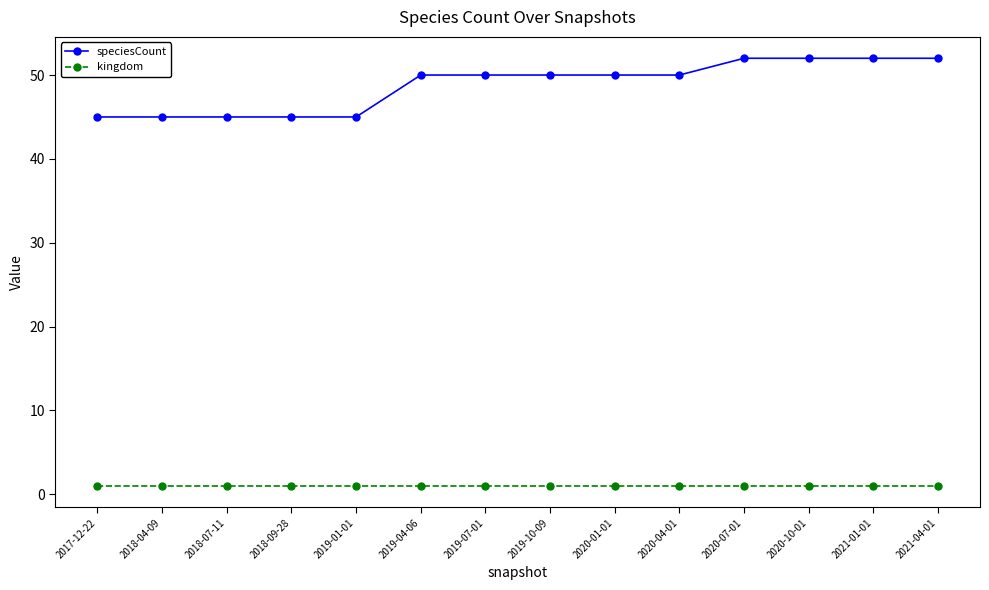

Rank the series at 2019-07-01 from highest to lowest value.

speciesCount, kingdom